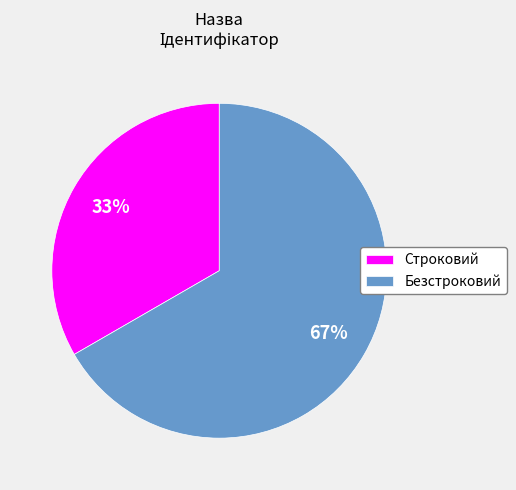

To the nearest percent, what portion does Безстроковий represent?

67%